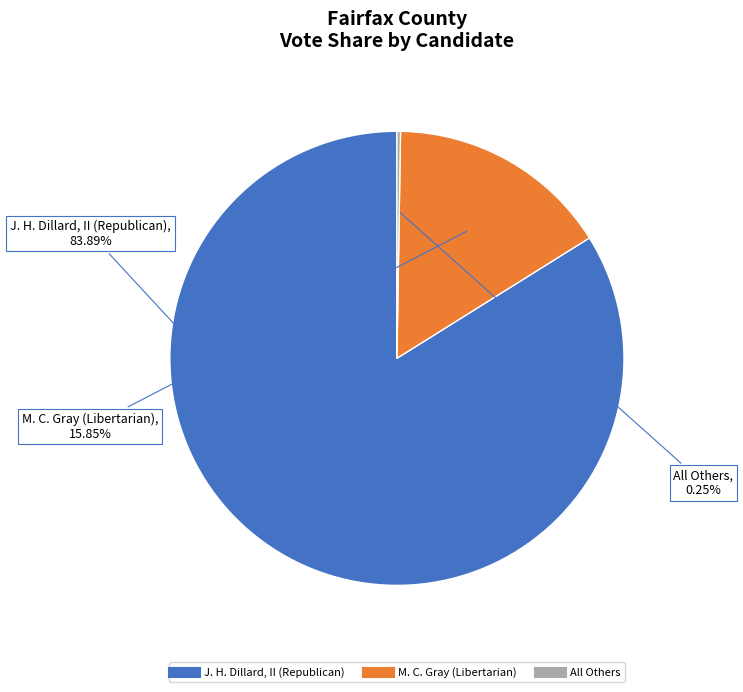

What percentage is the M. C. Gray (Libertarian) slice, to the nearest percent?

16%